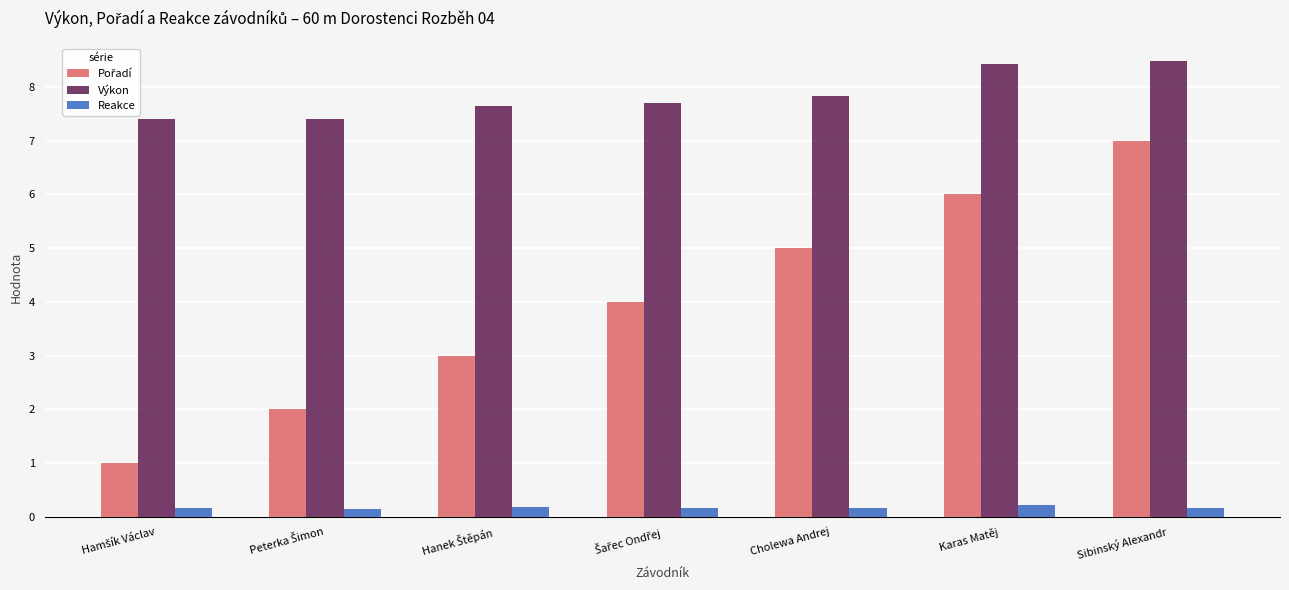

How many Výkon values are between 7 and 8?

5